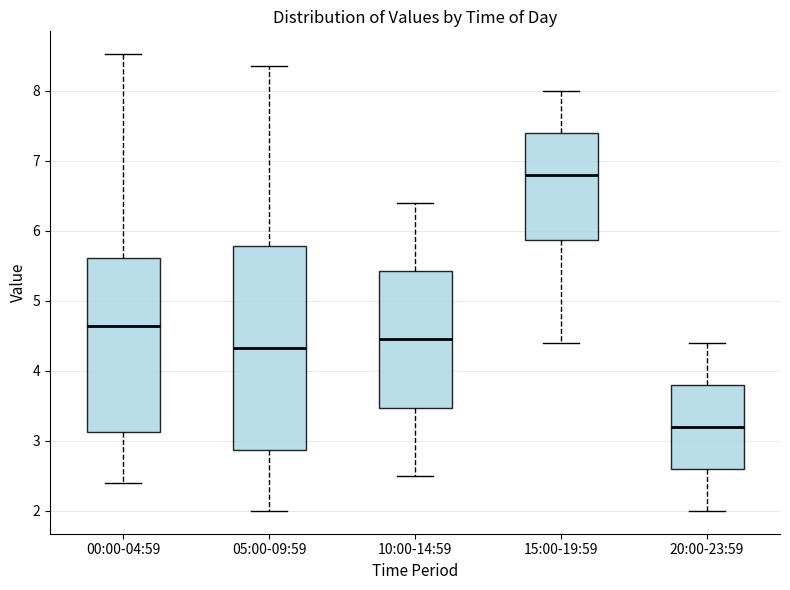

Which box has the highest median line?

15:00-19:59